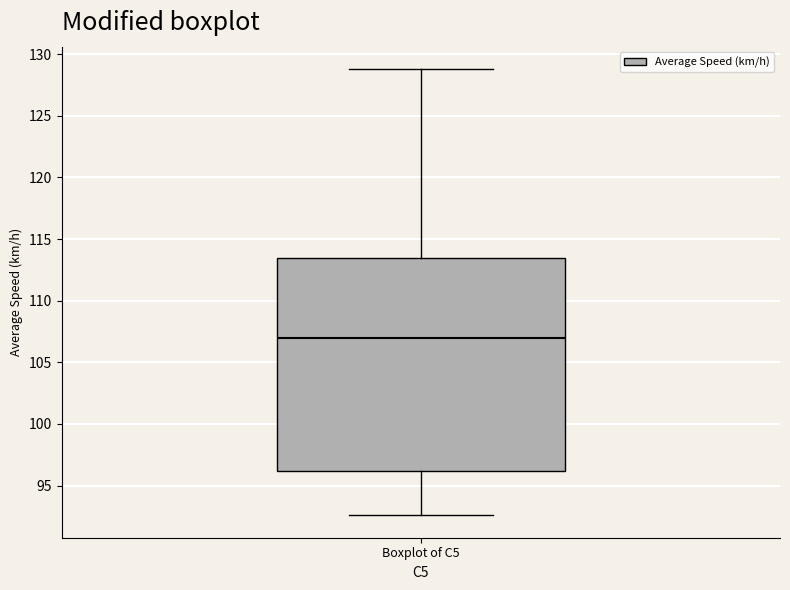

Where does the lower whisker of the box for Boxplot of C5 end on the y-axis? The values are not printed on the chart, so give them approximately, as read against the axis.

92.5